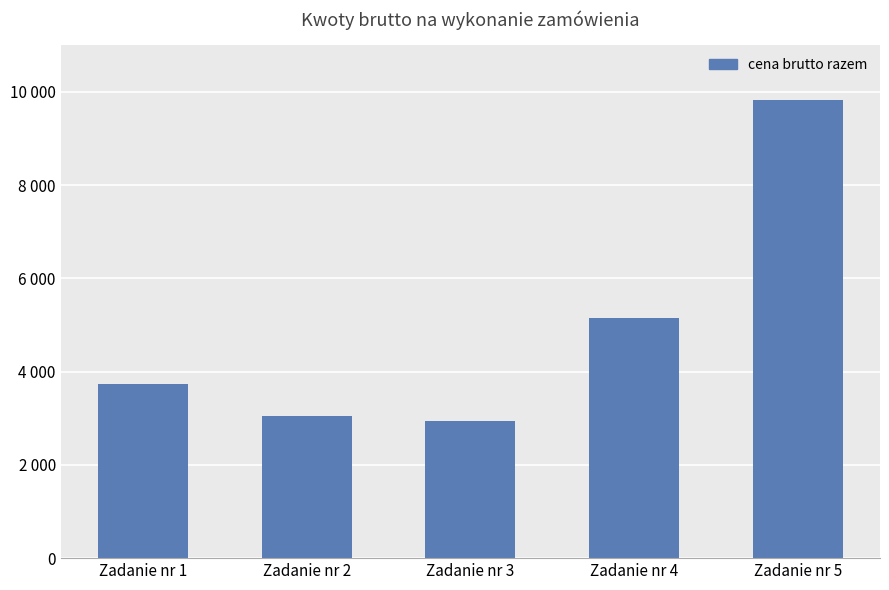

What is the difference between the maximum and minimum values?

6897.9